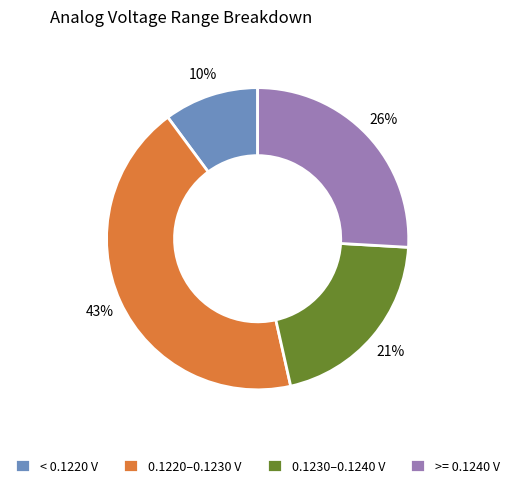

Which category has the biggest portion of the pie?

0.1220–0.1230 V